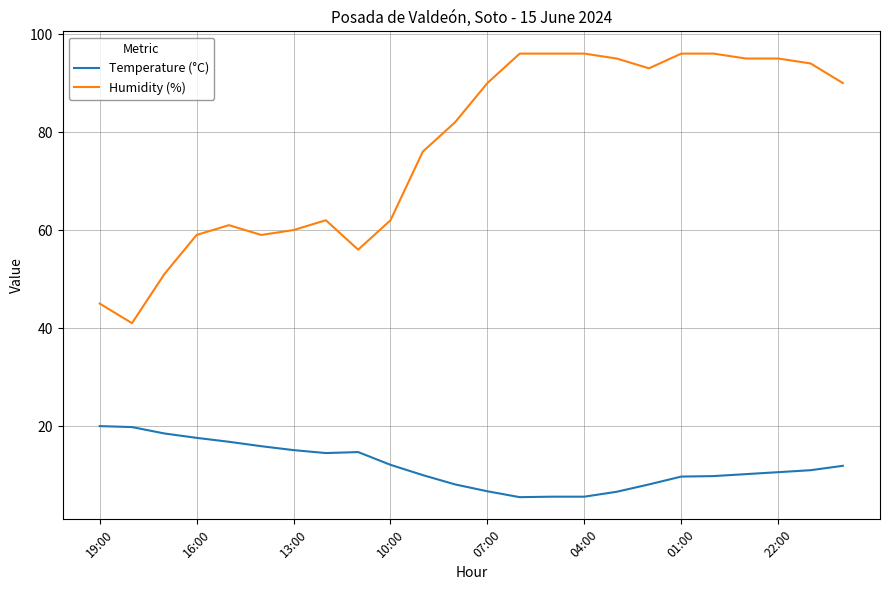

Which series has the largest range (max minus min)?

Humidity (%)